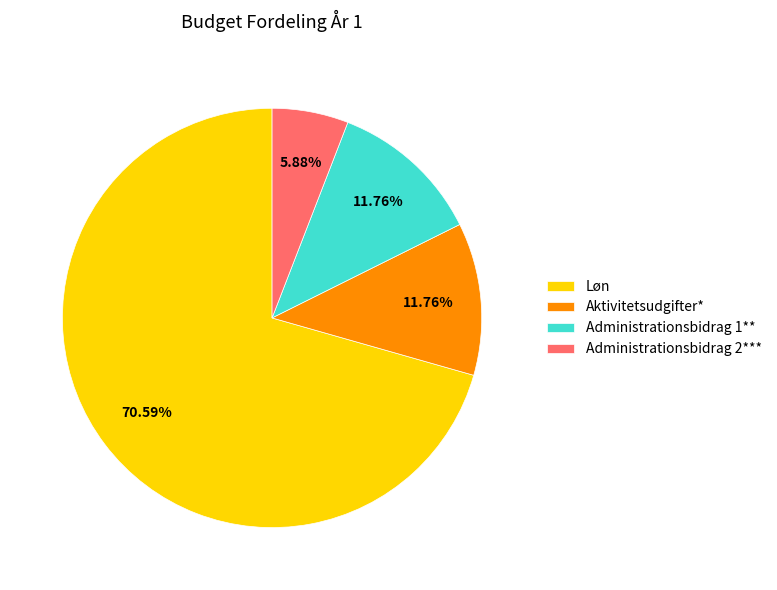

Which category has the biggest portion of the pie?

Løn